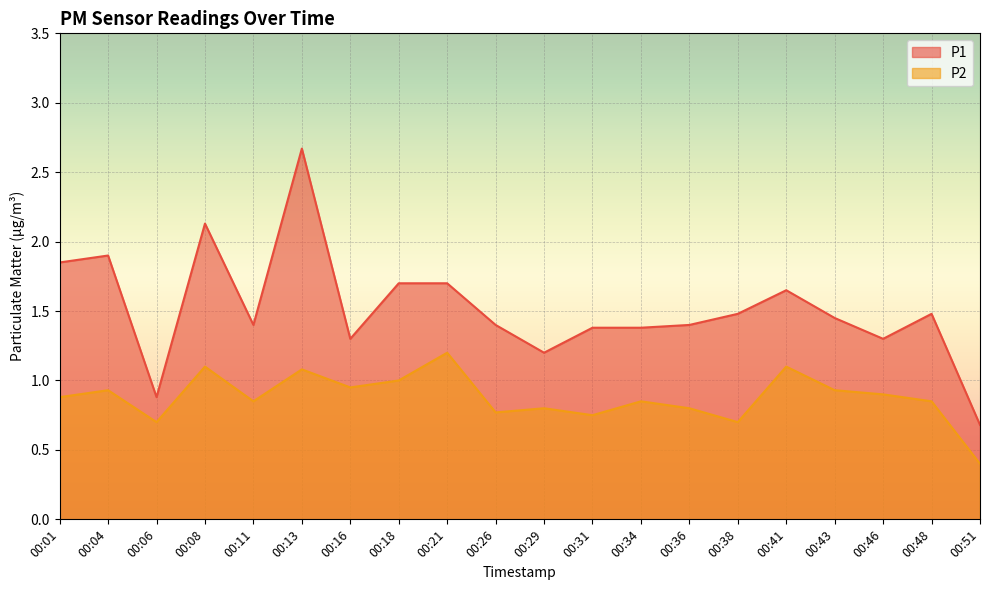

Is the value of P2 at 00:38 greater than the value of P1 at 00:13?

No